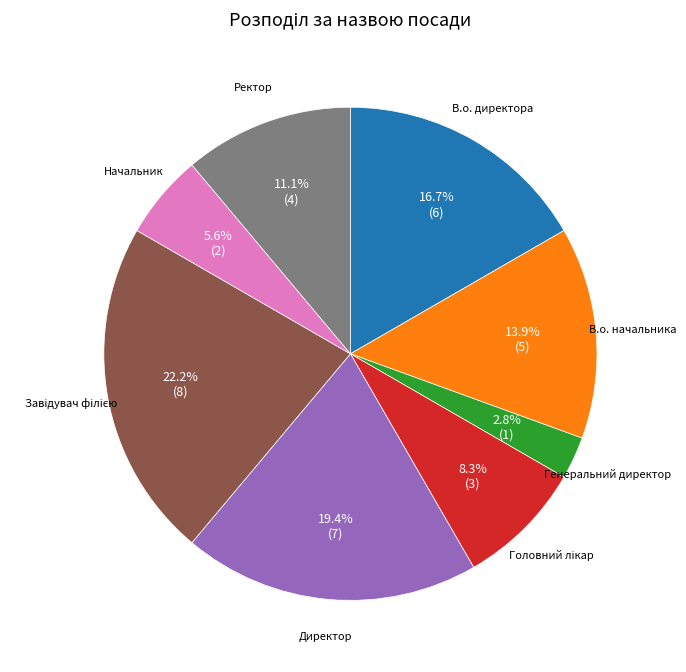

To the nearest percent, what is the difference between the largest and smallest slice percentages?

19%